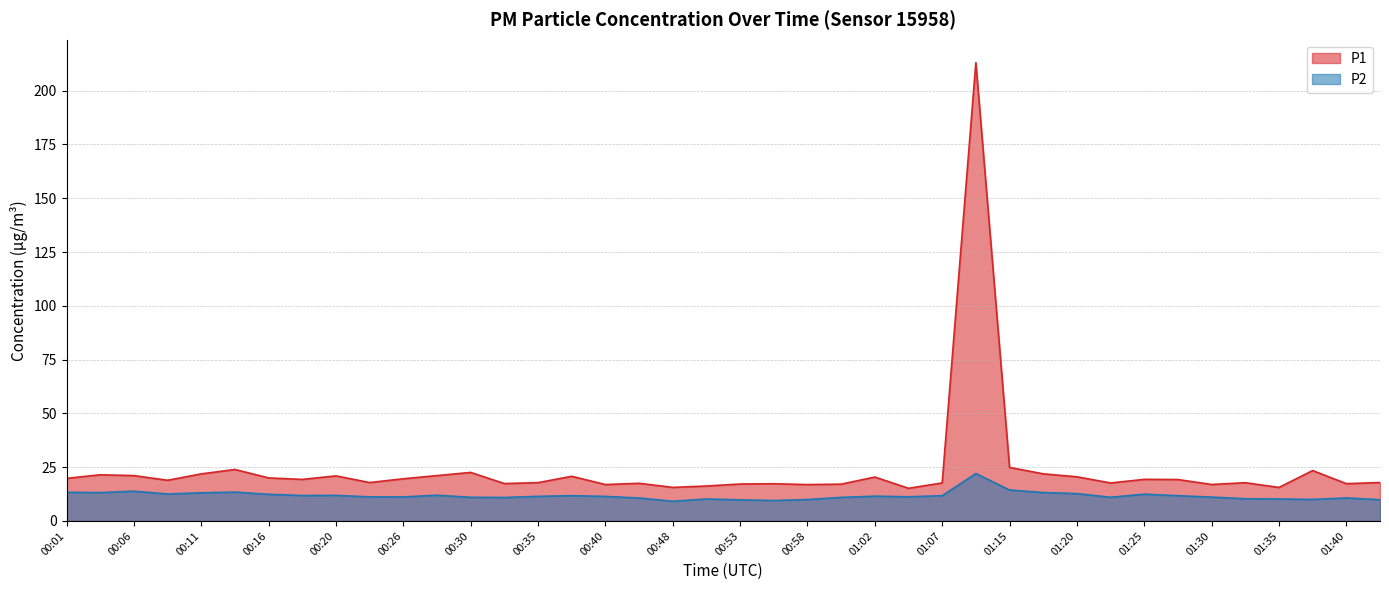

Which series has the widest spread of values?

P1